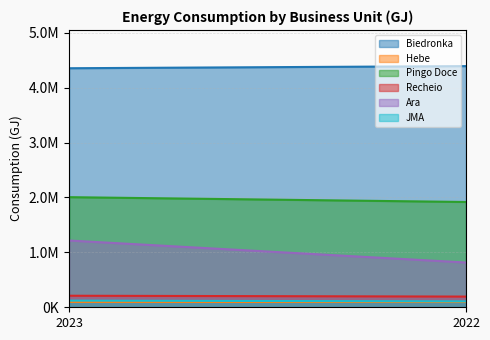

How many lines are shown in the chart?

6